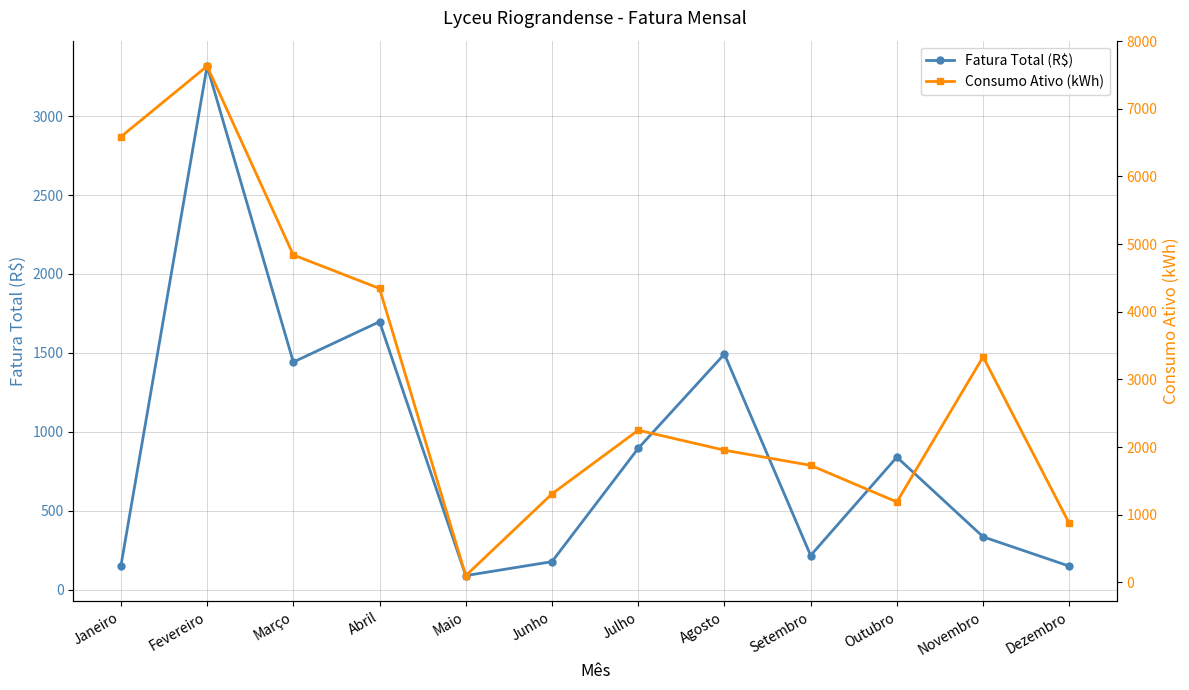

List the labels in order of Consumo Ativo (kWh) value, largest first.

Fevereiro, Janeiro, Março, Abril, Novembro, Julho, Agosto, Setembro, Junho, Outubro, Dezembro, Maio